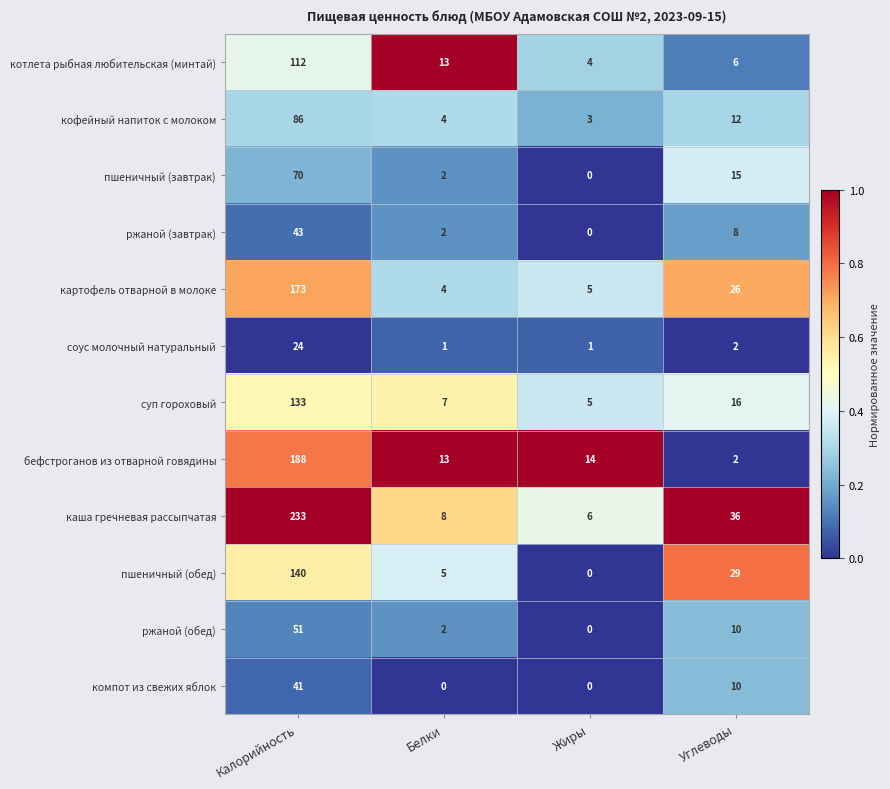

What is the difference between the maximum and minimum values in the каша гречневая рассыпчатая series?

227